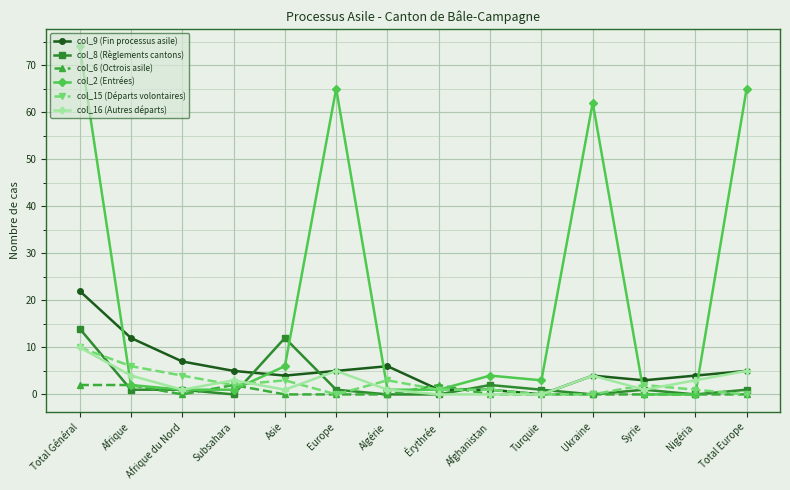

Which series has the largest range (max minus min)?

col_2 (Entrées)